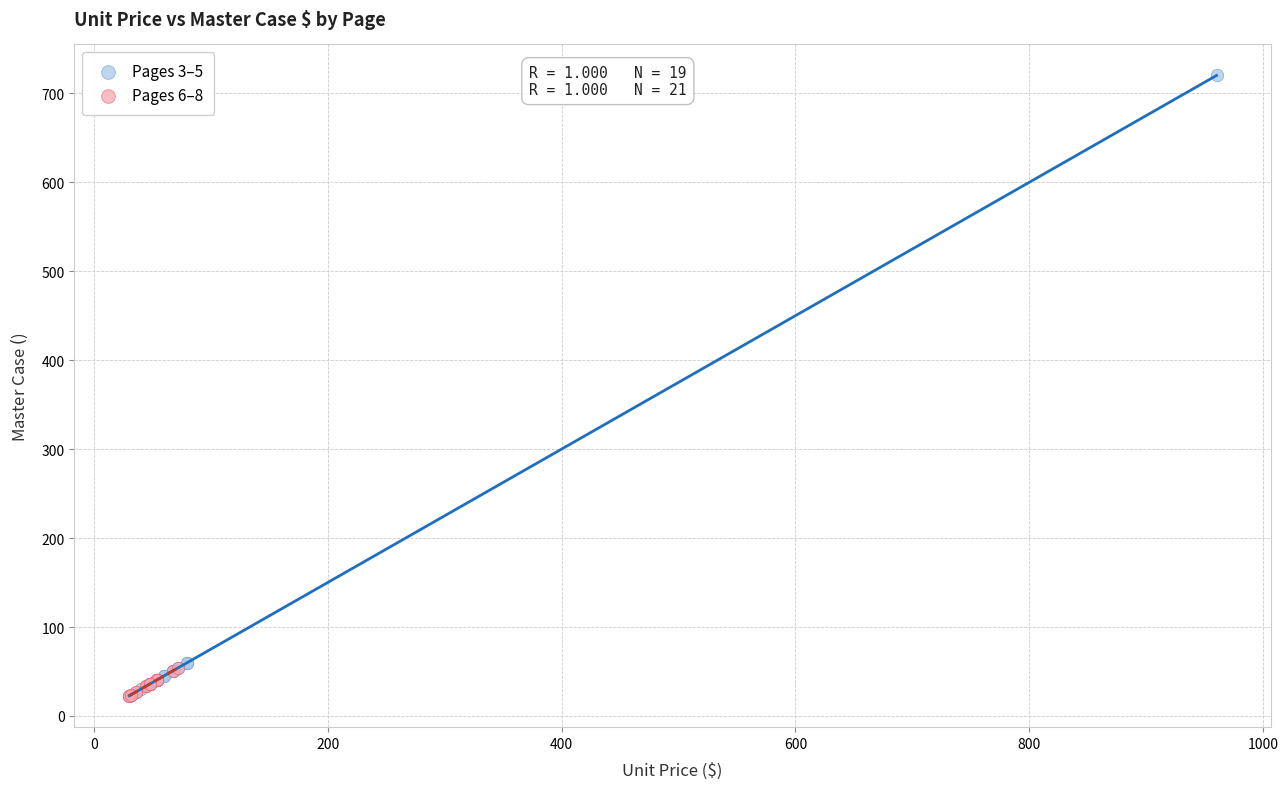

Which series has the largest Y range (max minus min)?

Pages 3–5